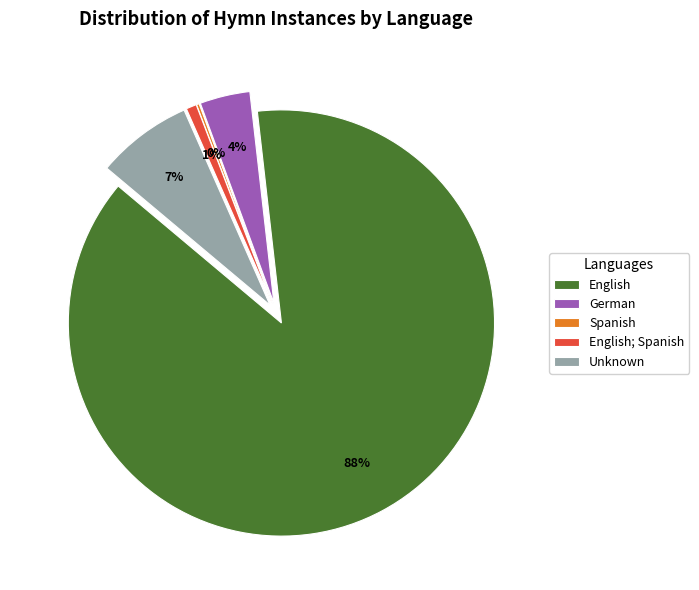

What is the smallest slice in the pie chart?

Spanish